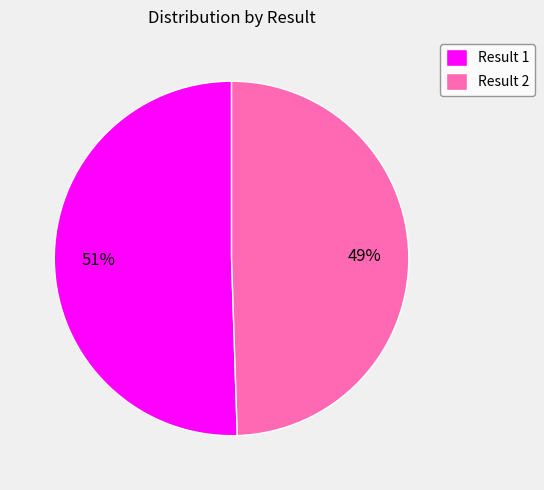

True or false: Result 2 accounts for 56% of the total.

False